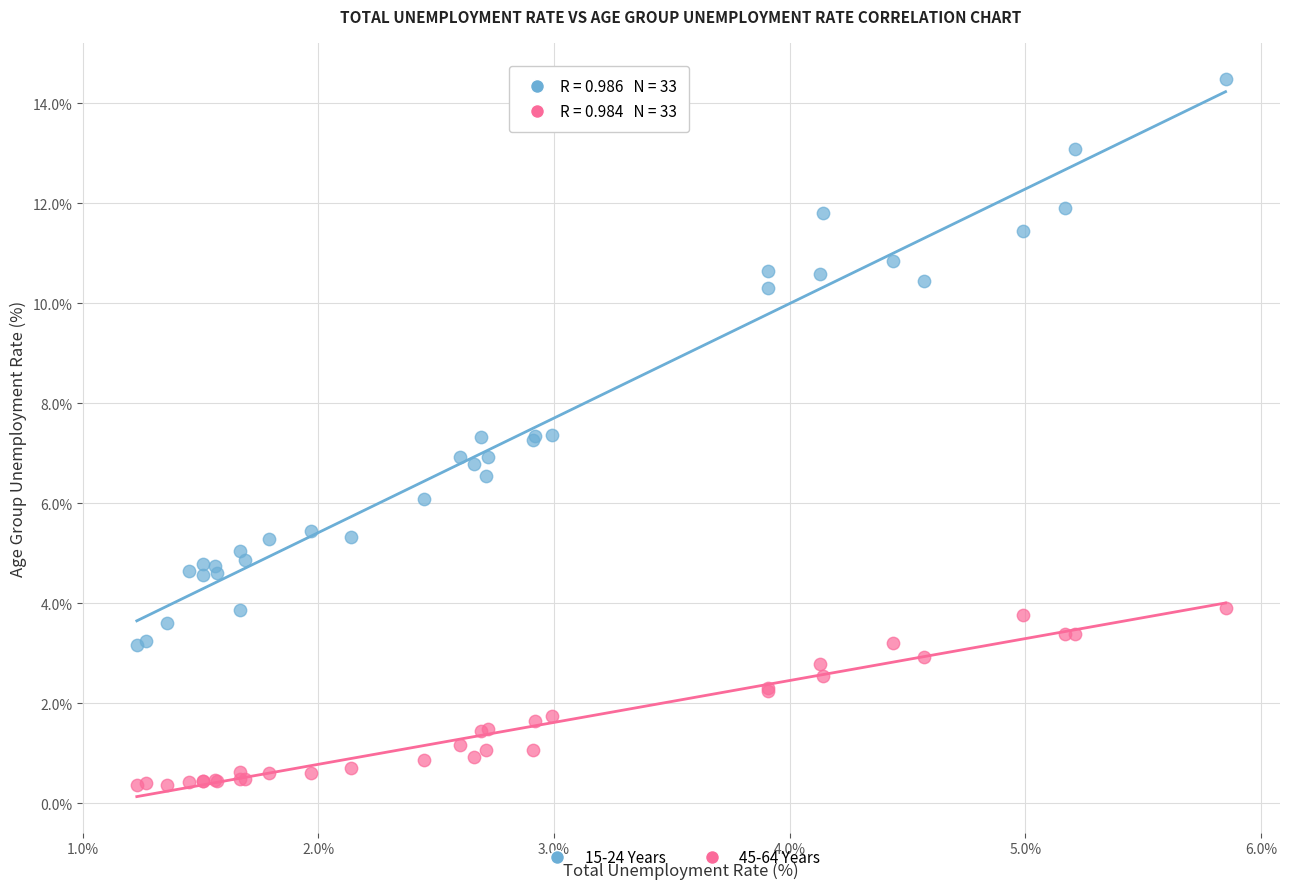

Which series reaches the minimum Y coordinate?

45-64 Years